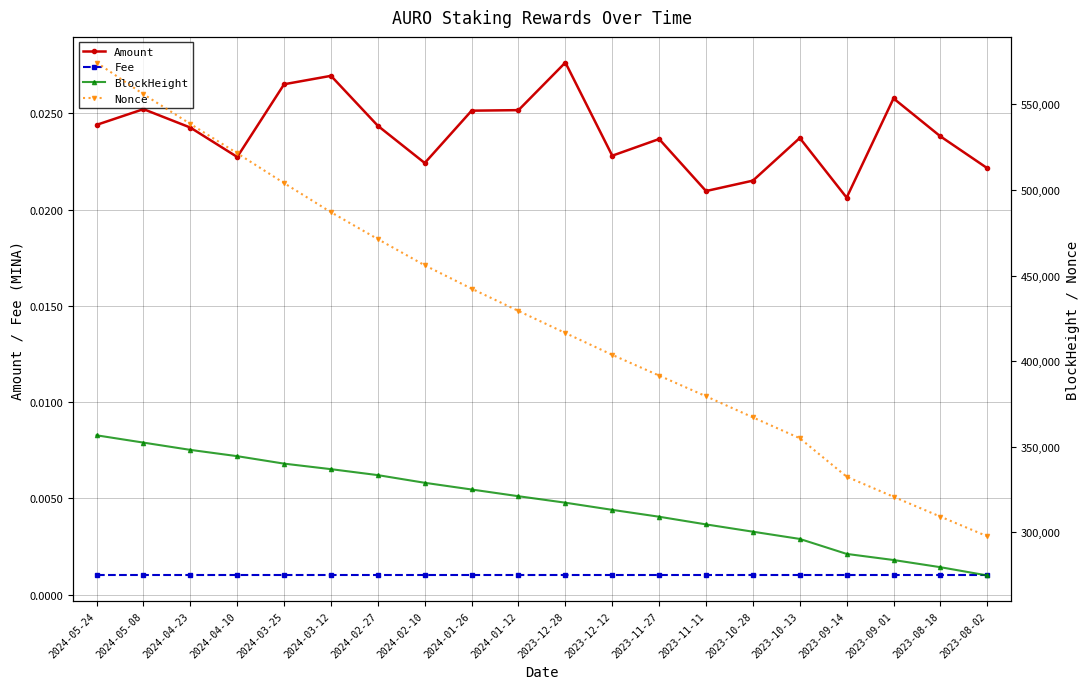

Rank the series at 2024-04-10 from lowest to highest value.

Fee, Amount, BlockHeight, Nonce